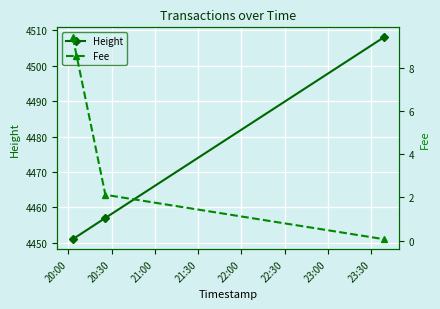

Which series has the largest total across all categories?

Height